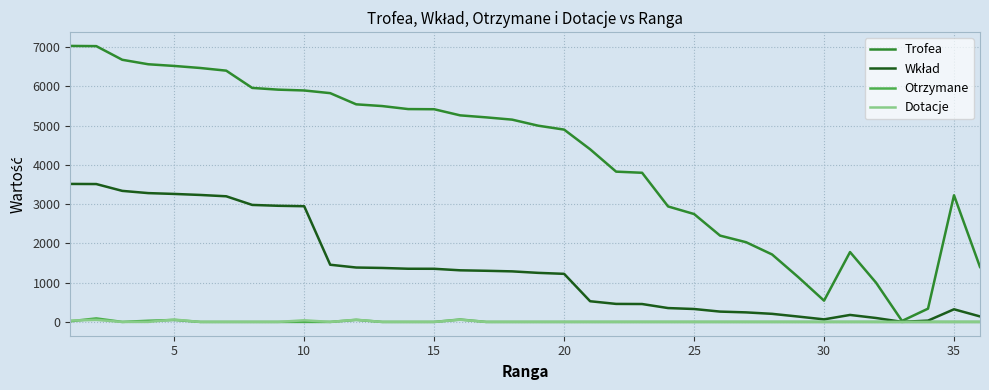

Which series has the widest spread of values?

Trofea